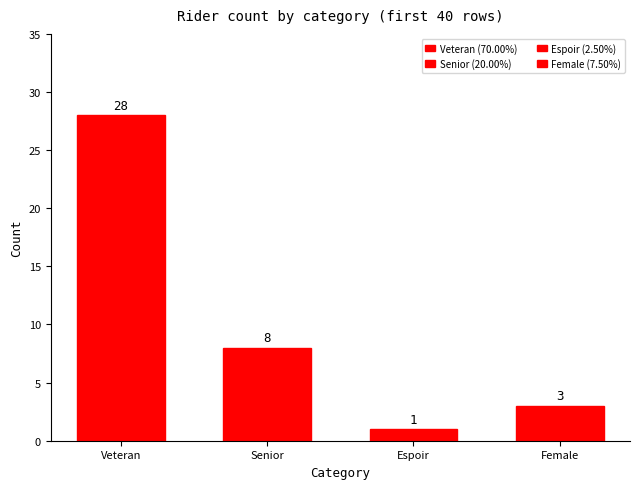

Reading left to right, transcribe all the data shown in this chart.

Veteran=28	Senior=8	Espoir=1	Female=3